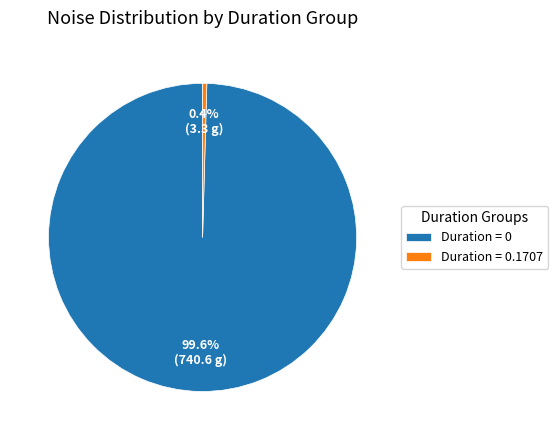

Which has a higher value, Duration = 0 or Duration = 0.1707?

Duration = 0